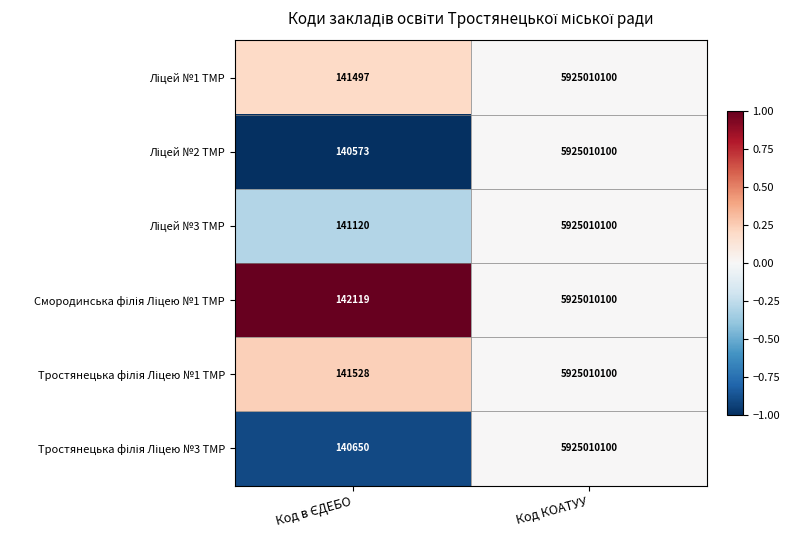

At which category is the sum across all series the highest?

Код КОАТУУ